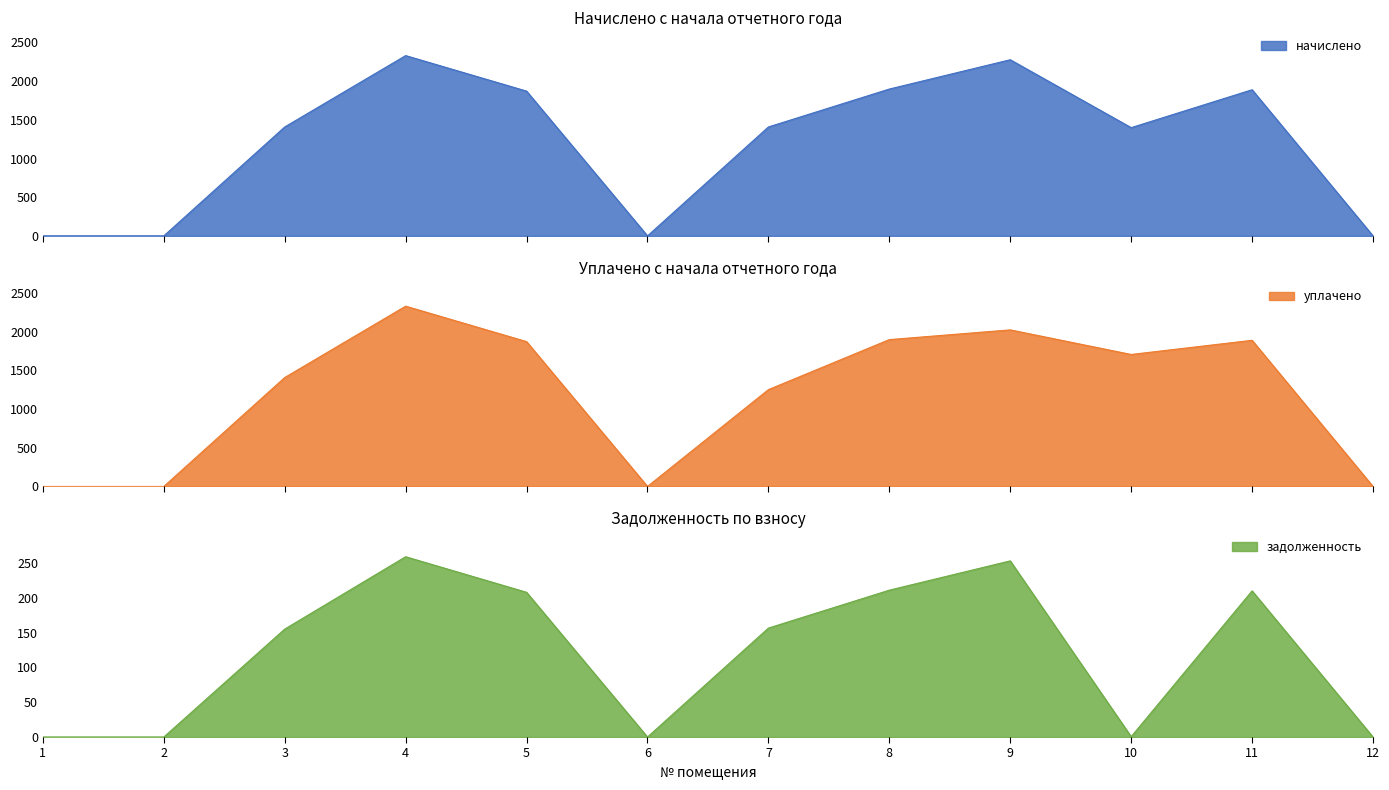

What is the difference between the задолженность values at 5 and 7?

51.4